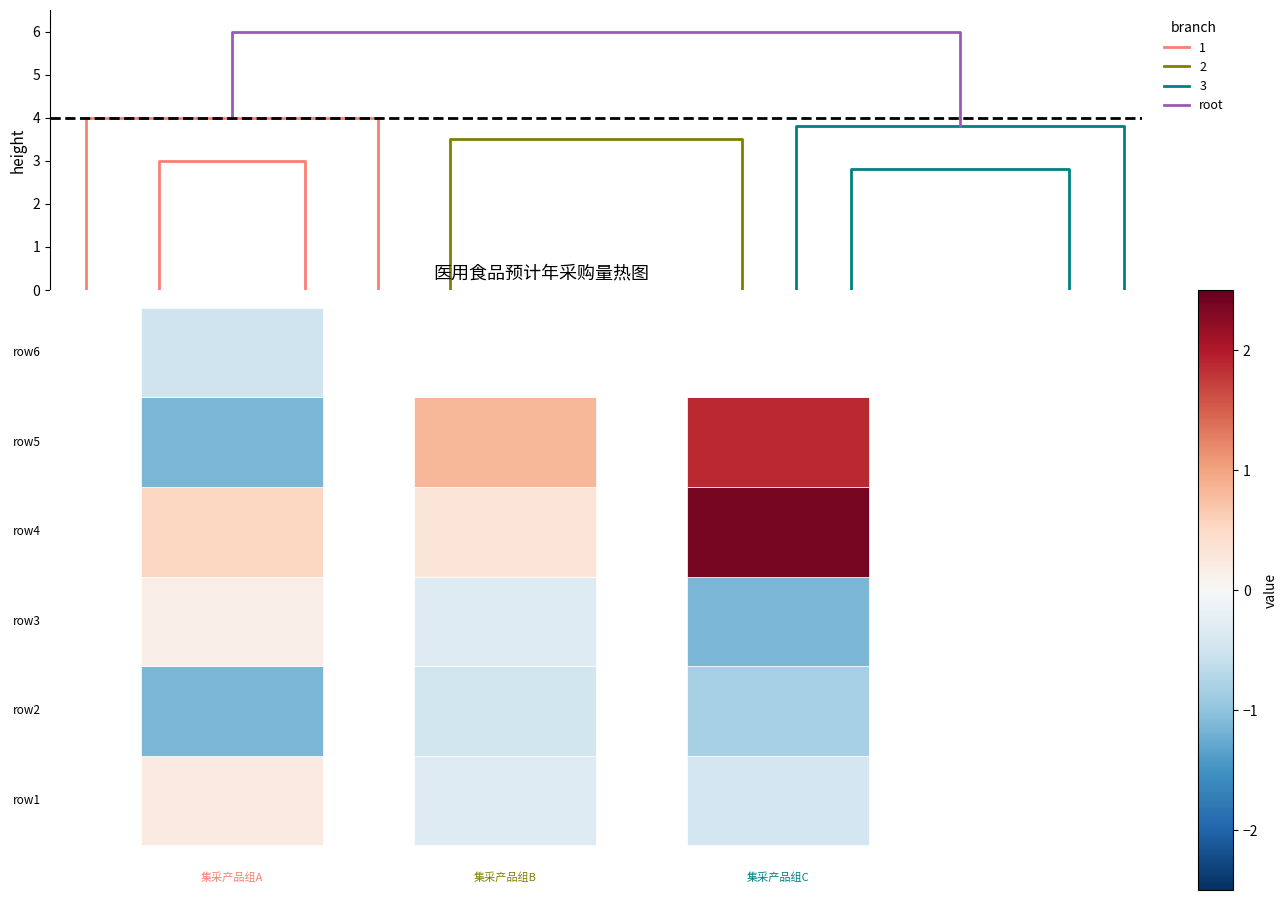

How many data points in branch 2 are less than 3?

2